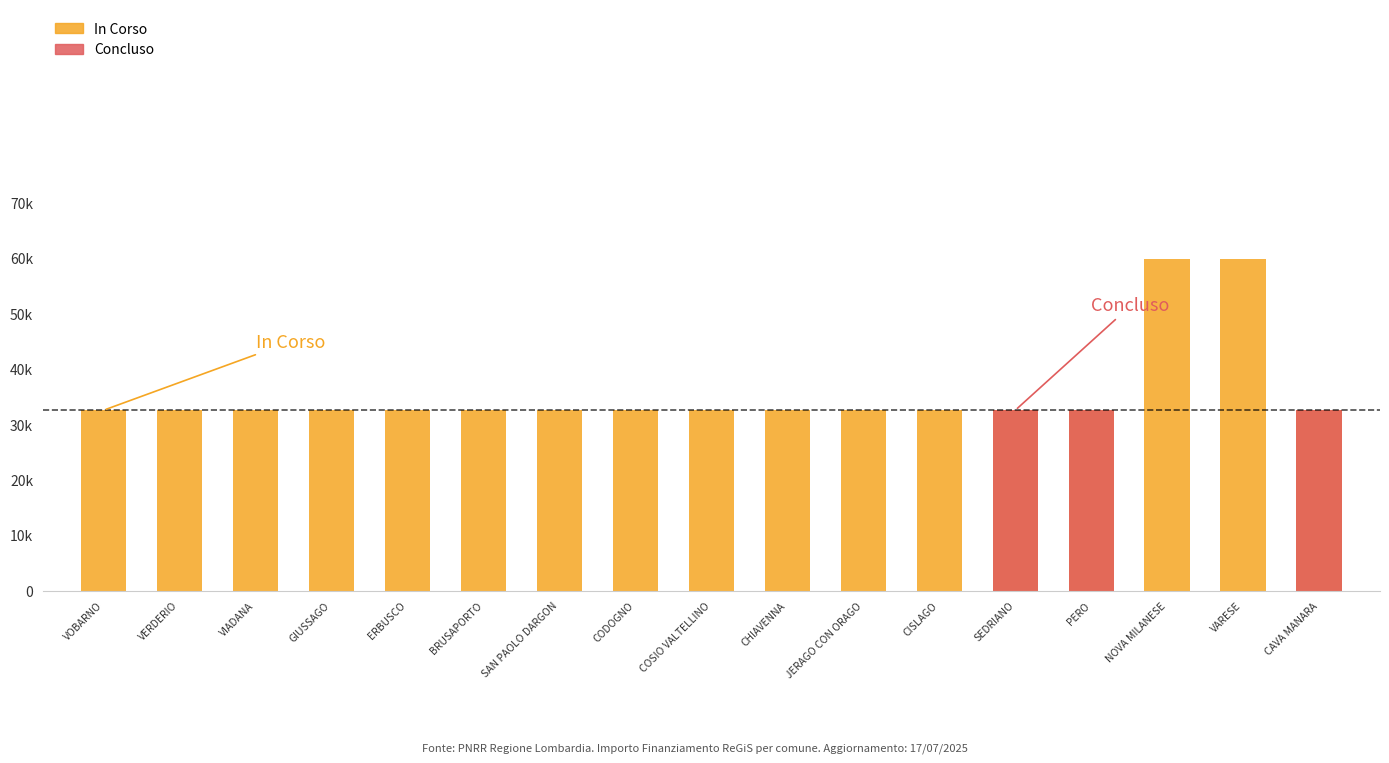

What is the sum of all Concluso values?

97767